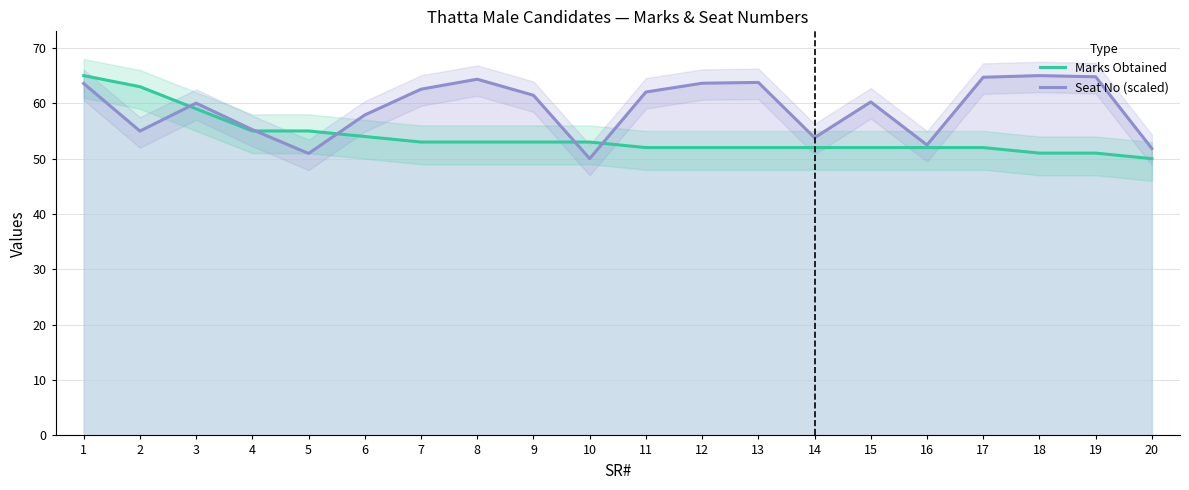

What is the difference between the second highest and second lowest values in the Marks Obtained series?

12.0